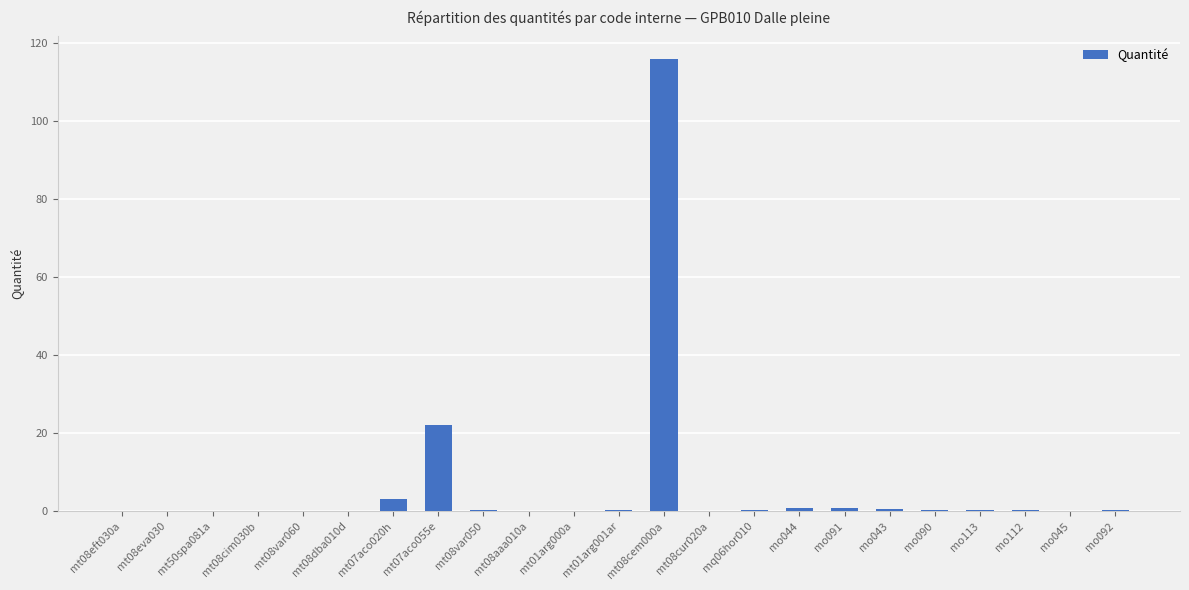

How many categories are shown in the chart?

23